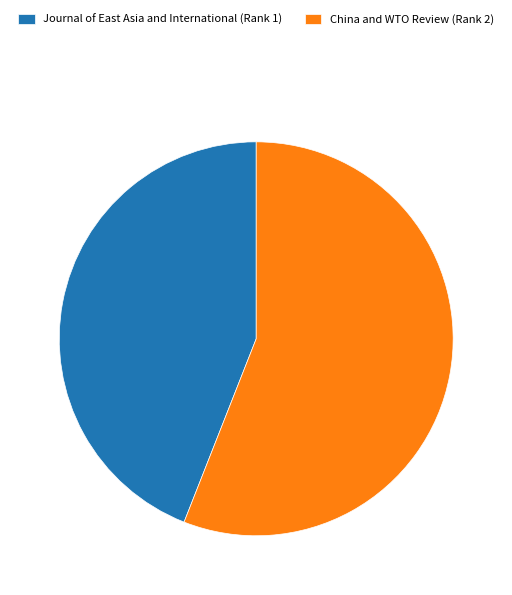

True or false: China and WTO Review (Rank 2) accounts for 62% of the total.

False